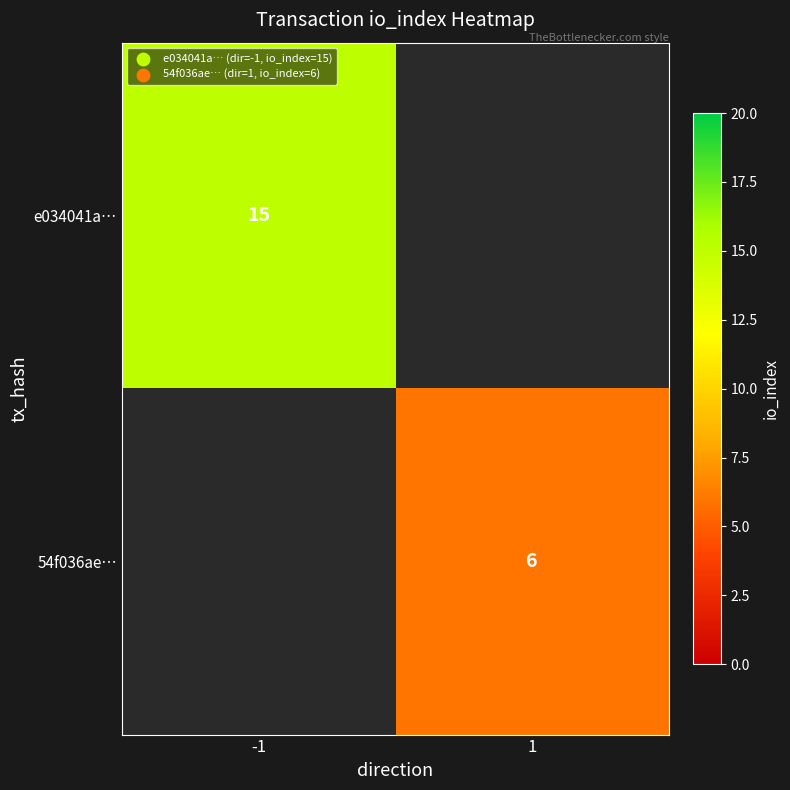

The 54f036ae… series shows 10 at 1. True or false?

False